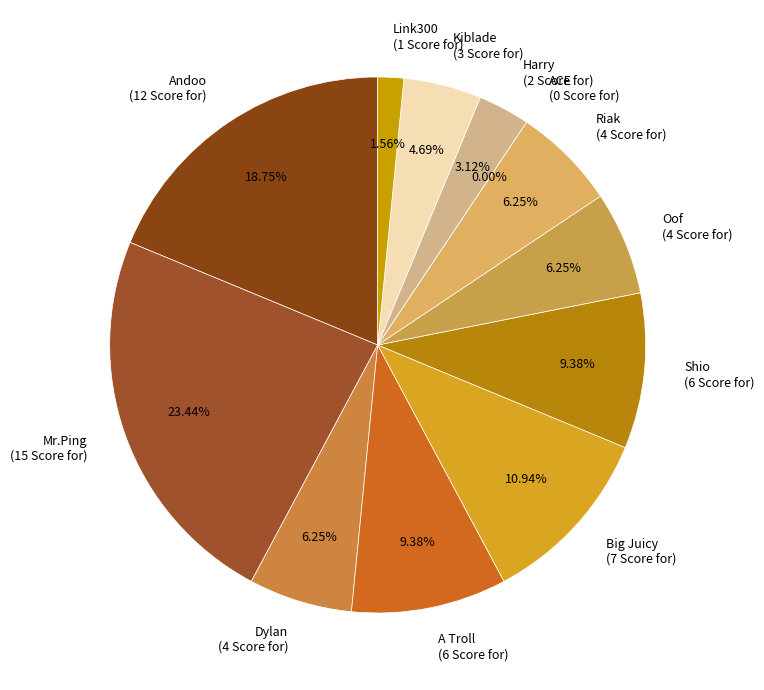

Which slice is the largest?

Mr.Ping